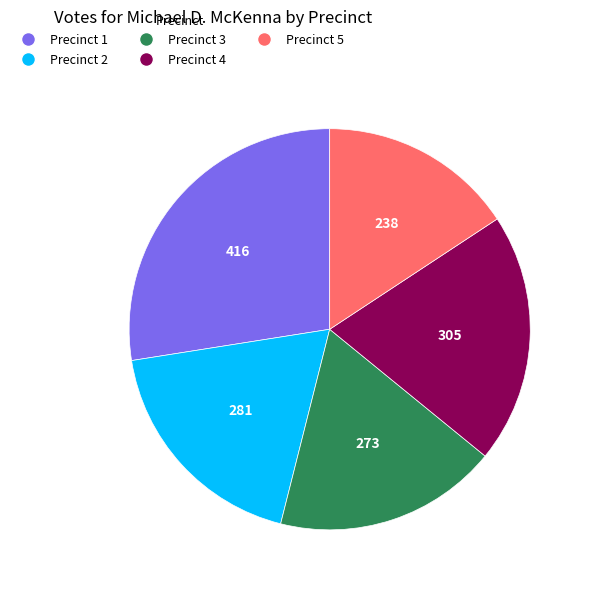

Does Precinct 1 account for over 50% of the chart?

No